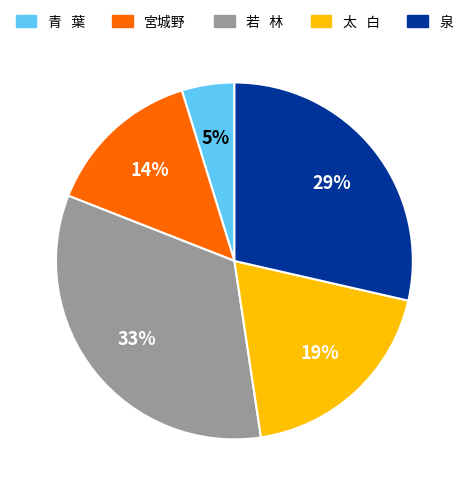

Does 若 林 represent more than half of the total?

No